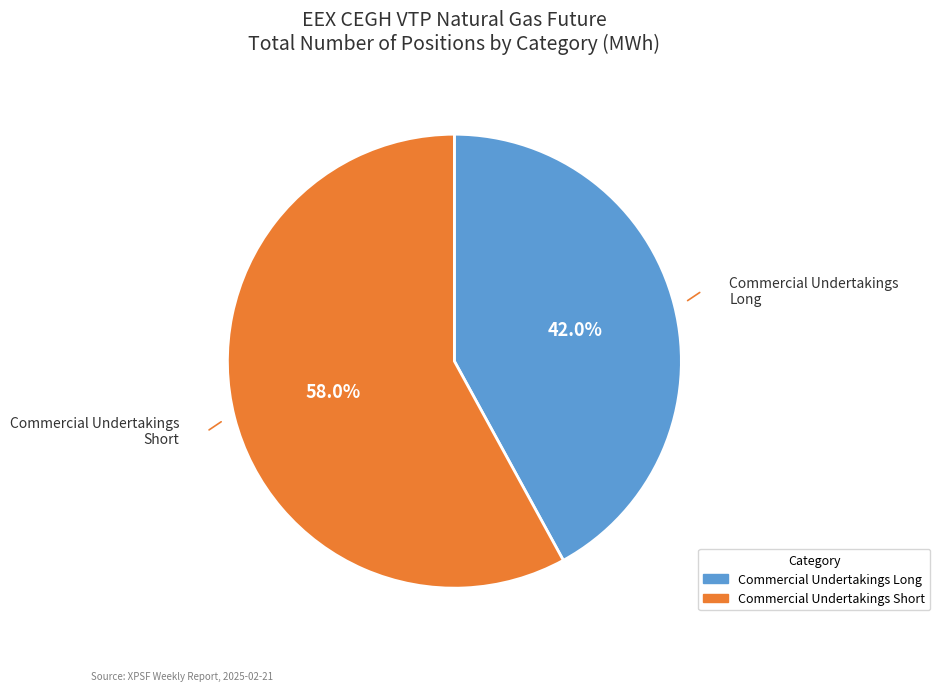

Does any single category account for the majority?

Yes